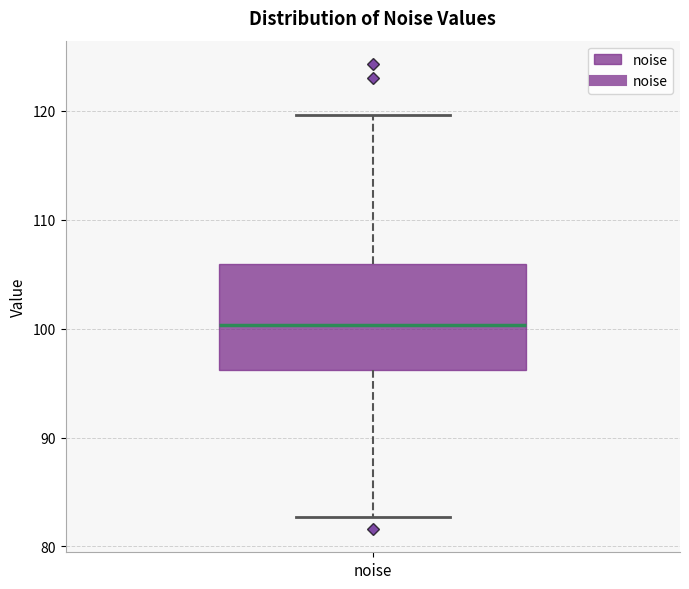

Where does the upper whisker of the box for noise end on the y-axis? The values are not printed on the chart, so give them approximately, as read against the axis.

120